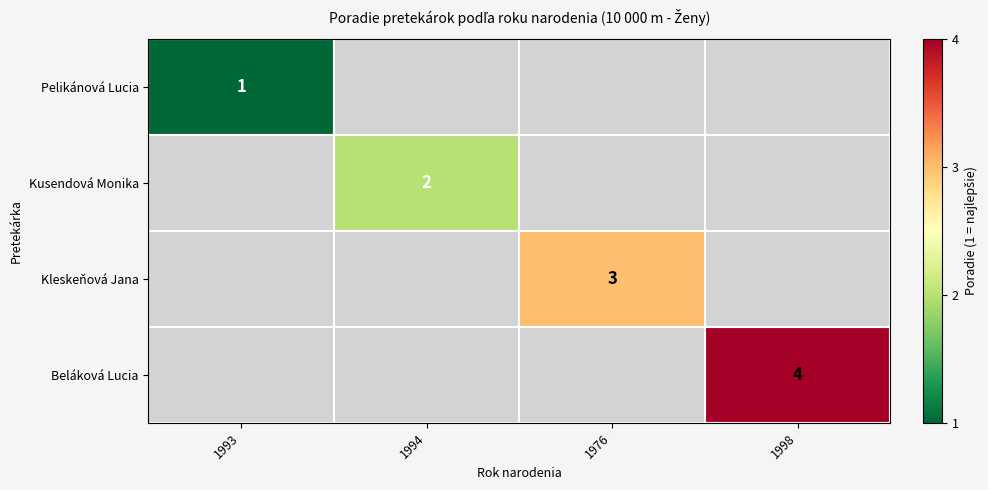

True or false: Pelikánová Lucia has a value of 1 at 1993.

True